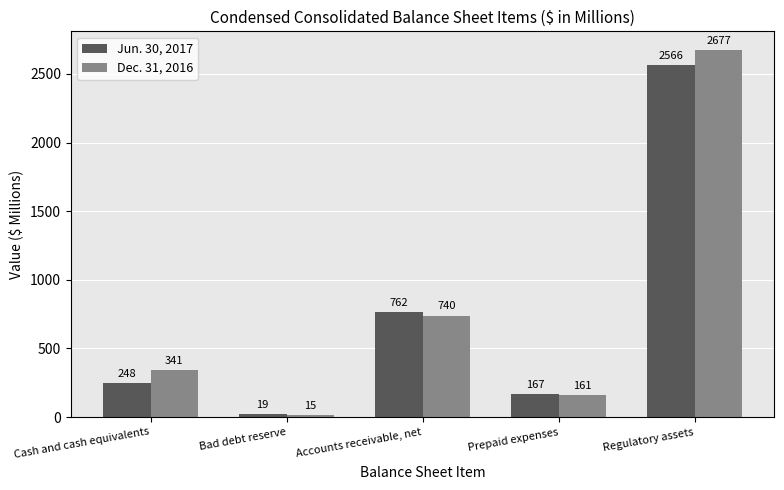

Count the number of data series in this chart.

2